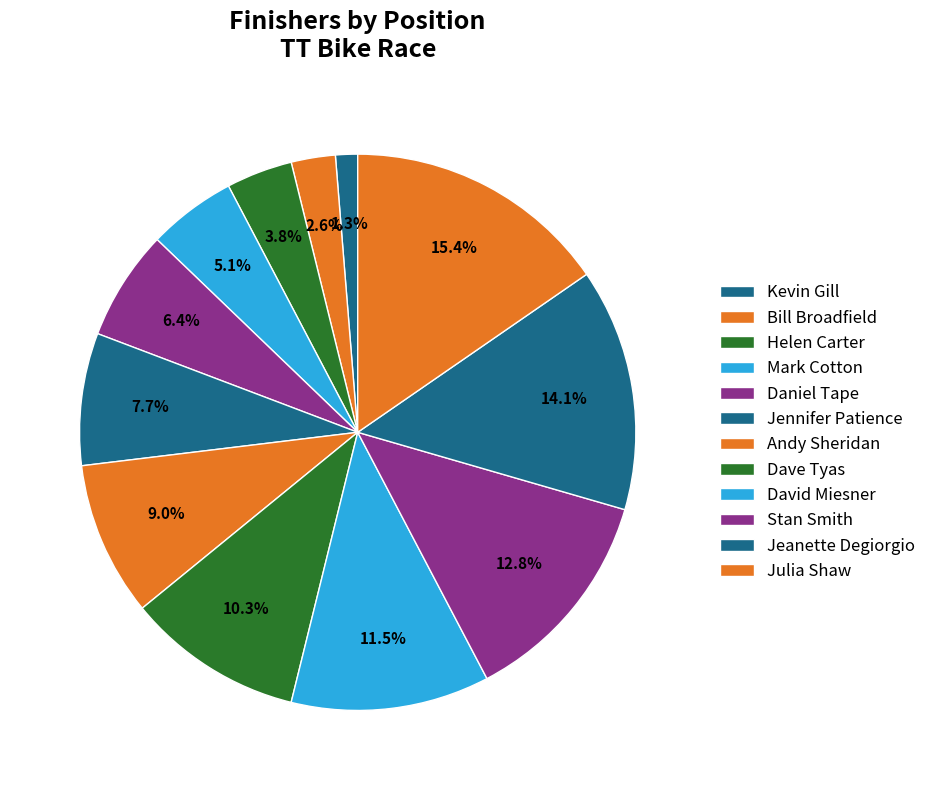

To the nearest percent, what portion does Jennifer Patience represent?

8%